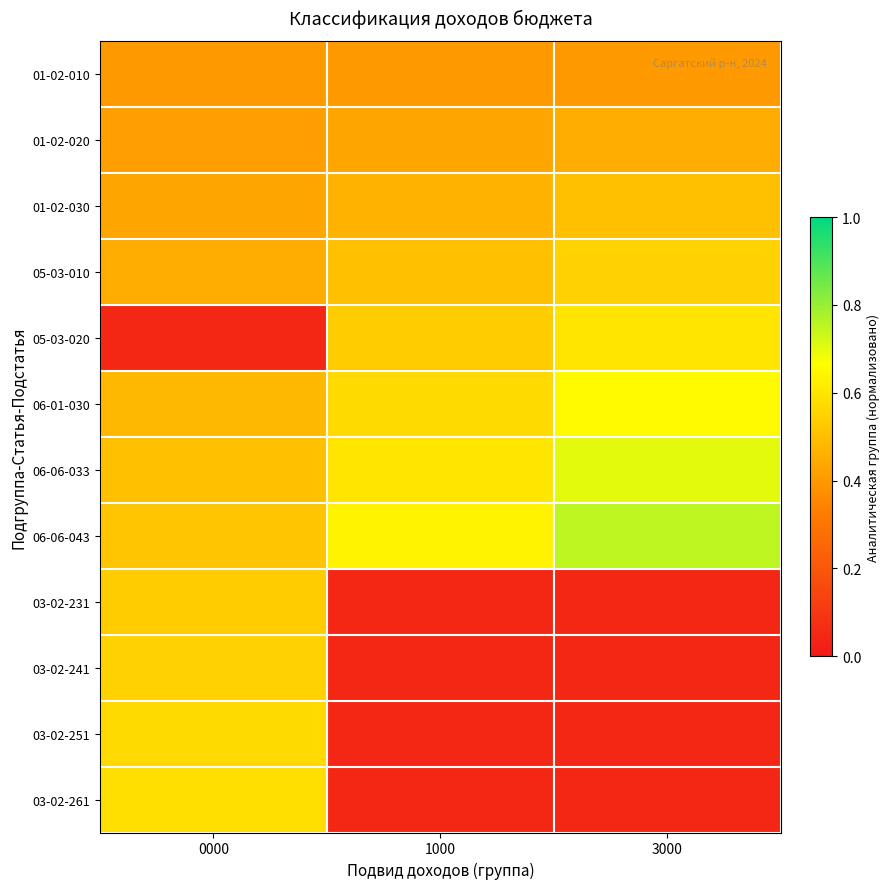

Reading left to right, what are all the values shown in this chart?

01-02-010: 0000=0.4	1000=0.4	3000=0.4
01-02-020: 0000=0.4	1000=0.4	3000=0.5
01-02-030: 0000=0.4	1000=0.5	3000=0.5
05-03-010: 0000=0.5	1000=0.5	3000=0.6
05-03-020: 0000=0.1	1000=0.5	3000=0.6
06-01-030: 0000=0.5	1000=0.6	3000=0.7
06-06-033: 0000=0.5	1000=0.6	3000=0.7
06-06-043: 0000=0.5	1000=0.6	3000=0.8
03-02-231: 0000=0.5	1000=0.1	3000=0.1
03-02-241: 0000=0.6	1000=0.1	3000=0.1
03-02-251: 0000=0.6	1000=0.1	3000=0.1
03-02-261: 0000=0.6	1000=0.1	3000=0.1